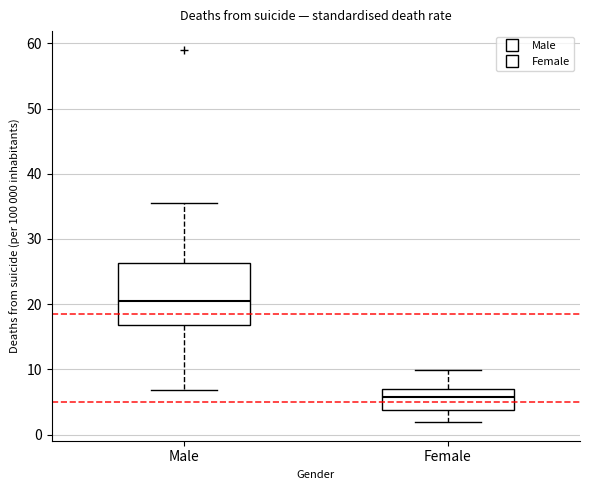

Which box's median line is the lowest?

Female